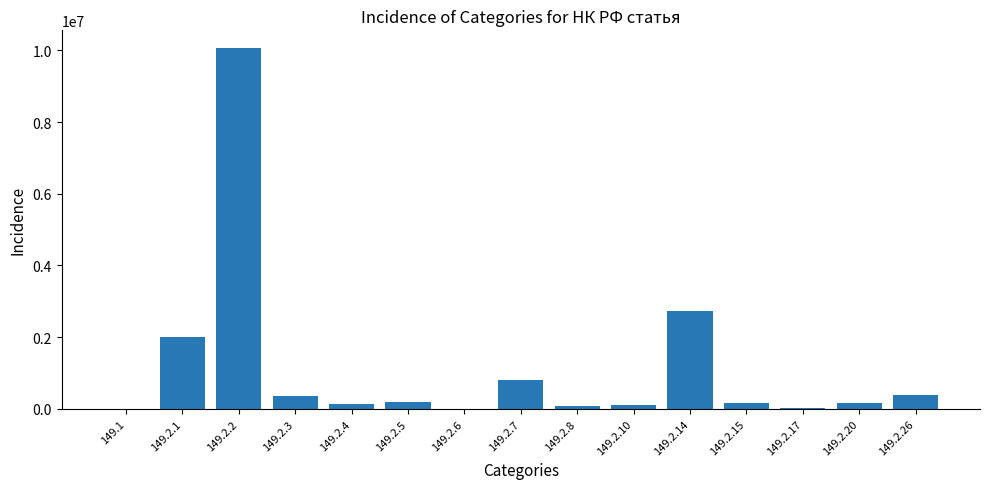

Are the bars horizontal?

No